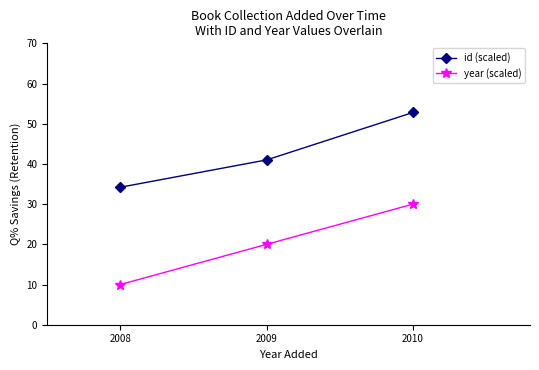

What is the difference between the maximum and second lowest values in the id (scaled) series?

11.8